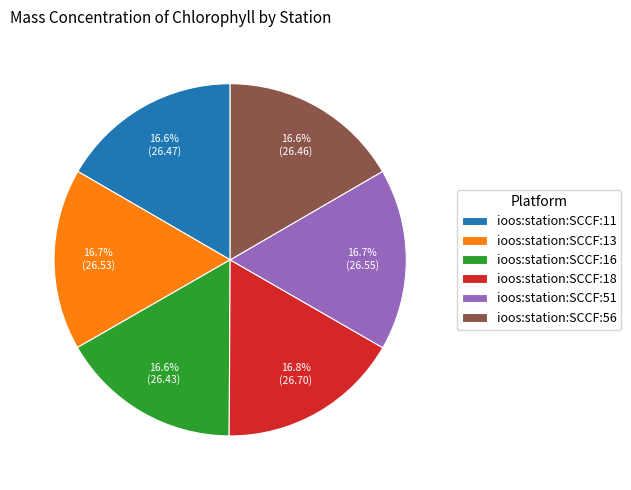

Is it true that ioos:station:SCCF:16 is 17% of the pie?

True